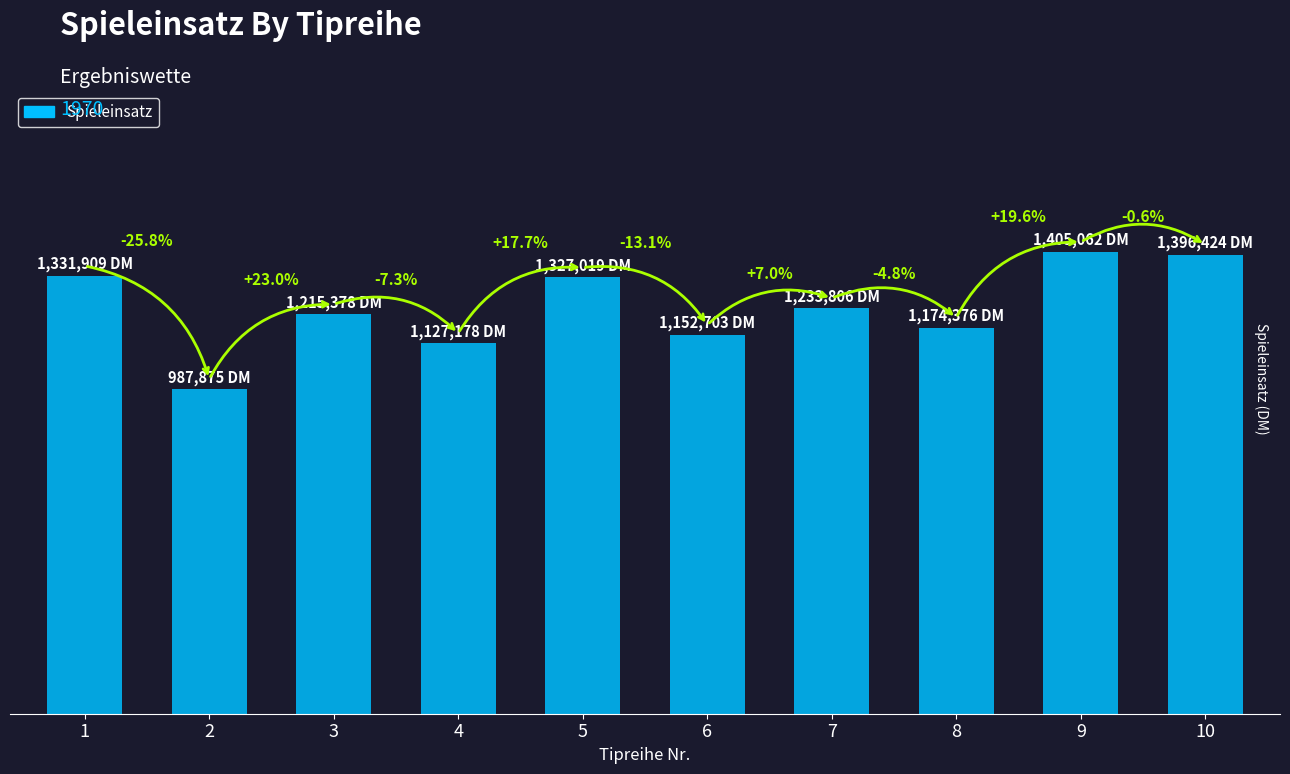

What is the approximate value at 10?

1396424.0